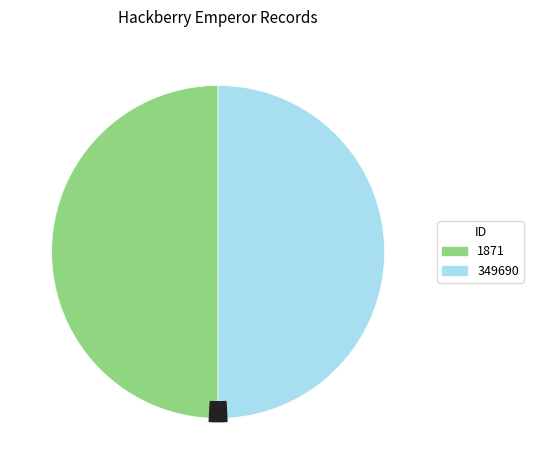

To the nearest percent, what portion does 349690 represent?

50%